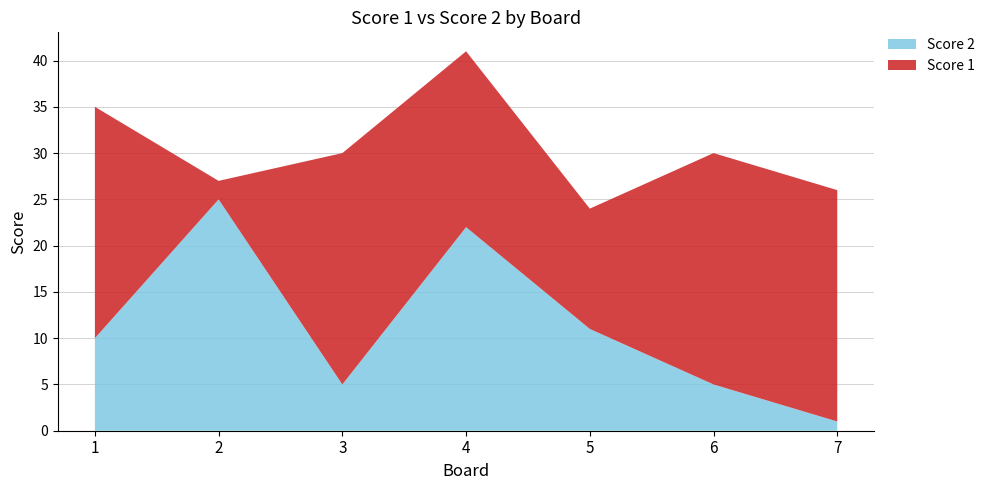

Reading left to right, what are all the values shown in this chart?

Score 1: 25	2	25	19	13	25	25
Score 2: 10	25	5	22	11	5	1